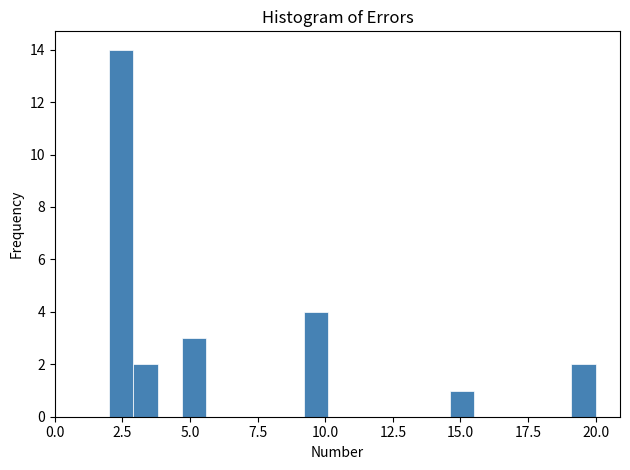

Around what value on the x-axis is the tallest bar? Give the approximate position of its centre, as read against the axis.

2.5